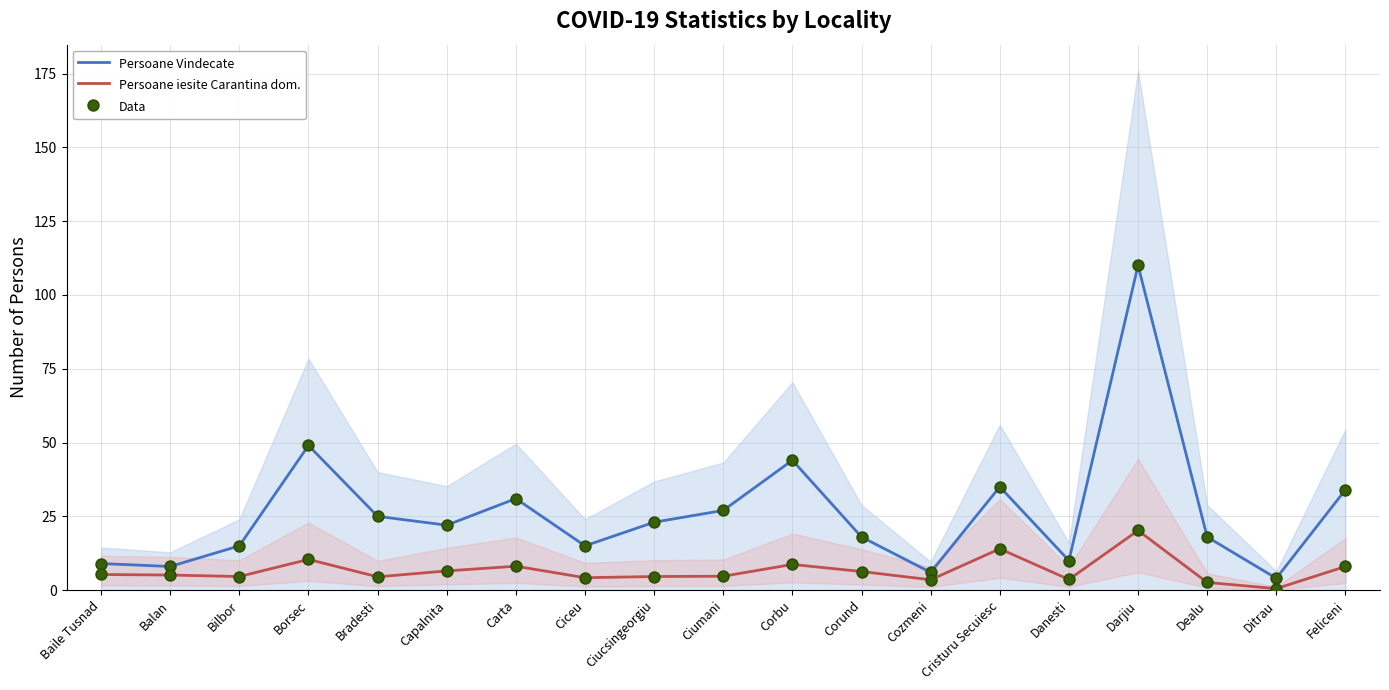

Which series has the largest Y range (max minus min)?

Persoane Vindecate